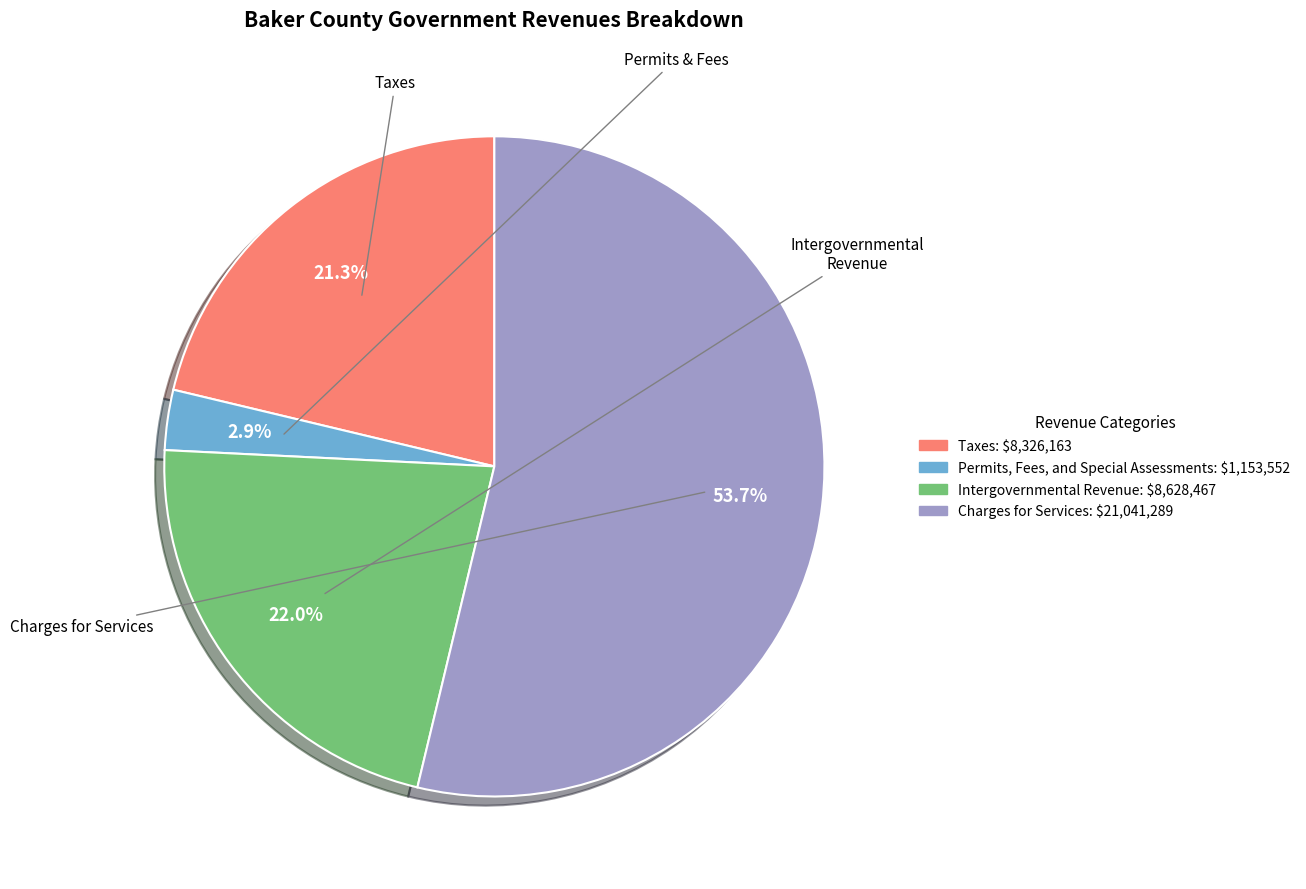

To the nearest percent, what is the combined percentage of Intergovernmental Revenue and Taxes?

43%